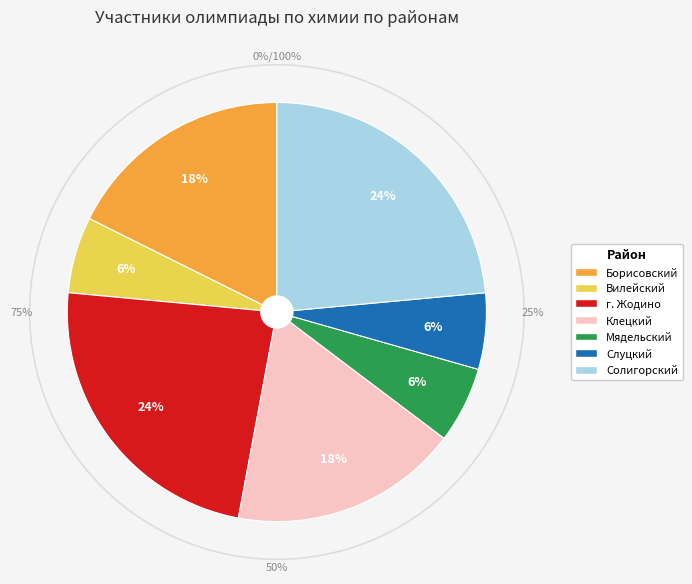

Approximately how many times larger is the value at Слуцкий compared to Вилейский?

1.0